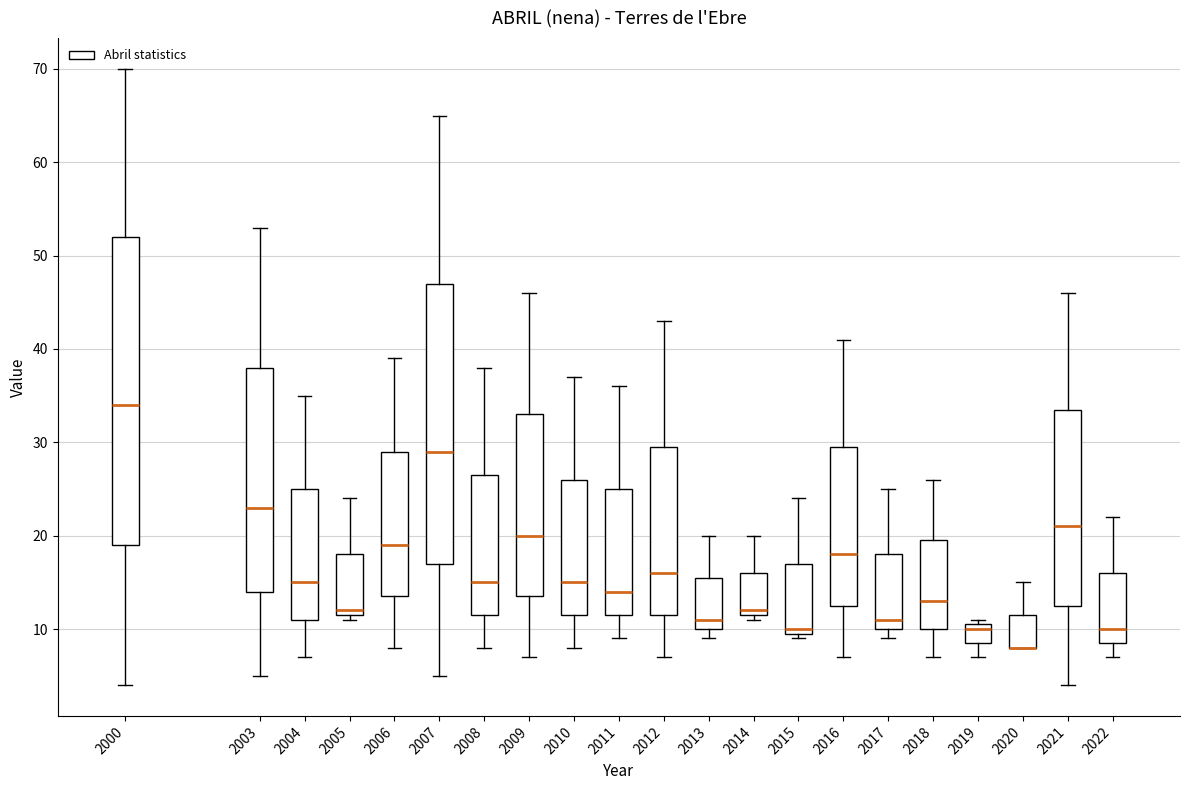

Reading left to right, read every box against the y-axis: the position of its median line, the range the box covers, and the ends of its whiskers. The values are not printed on the chart, so give them approximately, as read against the axis.

2000: median 34, box 19 to 52, whiskers 4 to 70
2003: median 23, box 14 to 38, whiskers 5 to 53
2004: median 15, box 11 to 25, whiskers 7 to 35
2005: median 12 (just above the box's lower edge), box 12 to 18, whiskers 11 to 24
2006: median 19, box 14 to 29, whiskers 8 to 39
2007: median 29, box 17 to 47, whiskers 5 to 65
2008: median 15, box 12 to 27, whiskers 8 to 38
2009: median 20, box 14 to 33, whiskers 7 to 46
2010: median 15, box 12 to 26, whiskers 8 to 37
2011: median 14, box 12 to 25, whiskers 9 to 36
2012: median 16, box 12 to 30, whiskers 7 to 43
2013: median 11, box 10 to 16, whiskers 9 to 20
2014: median 12 (just above the box's lower edge), box 12 to 16, whiskers 11 to 20
2015: median 10 (just above the box's lower edge), box 10 to 17, whiskers 9 to 24
2016: median 18, box 13 to 30, whiskers 7 to 41
2017: median 11, box 10 to 18, whiskers 9 to 25
2018: median 13, box 10 to 20, whiskers 7 to 26
2019: median 10, box 9 to 11, whiskers 7 to 11 (just above the box's upper edge)
2020: median 8 (drawn on the box's lower edge), box 8 to 12, whiskers 8 to 15
2021: median 21, box 13 to 34, whiskers 4 to 46
2022: median 10, box 9 to 16, whiskers 7 to 22